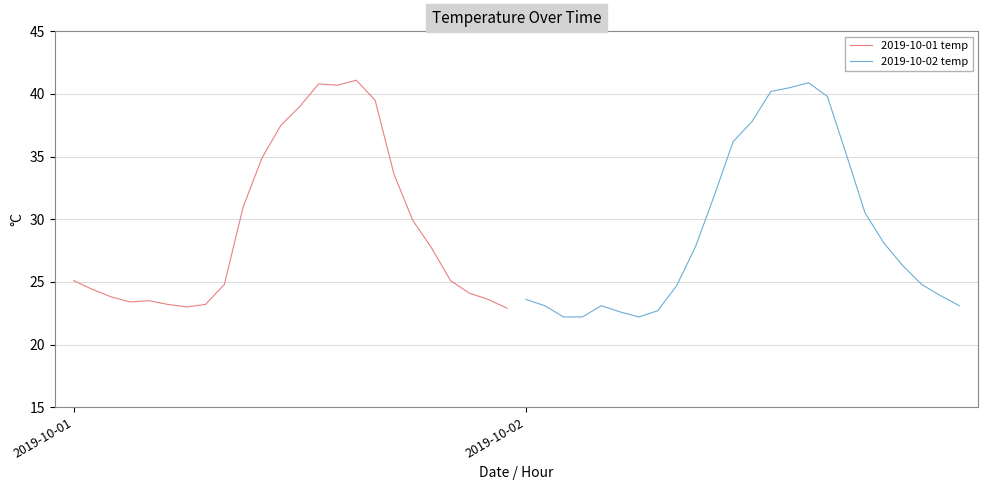

List the series in order of their peak value, lowest first.

2019-10-02 temp, 2019-10-01 temp